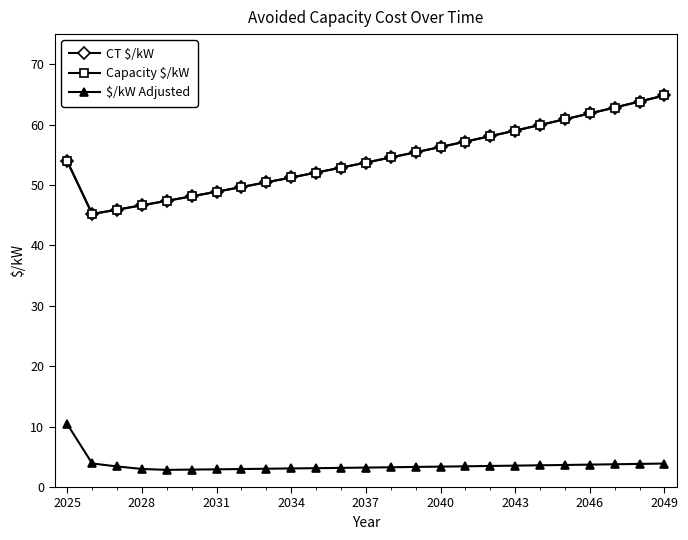

What is the difference between the second highest and minimum values in the CT $/kW series?

18.6